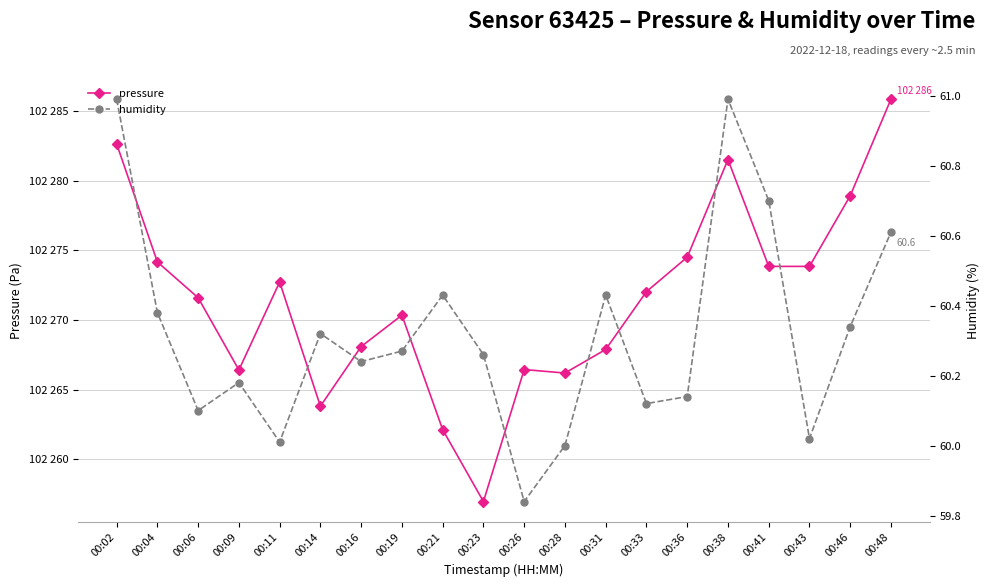

Rank the series by their maximum value, from lowest to highest.

humidity, pressure